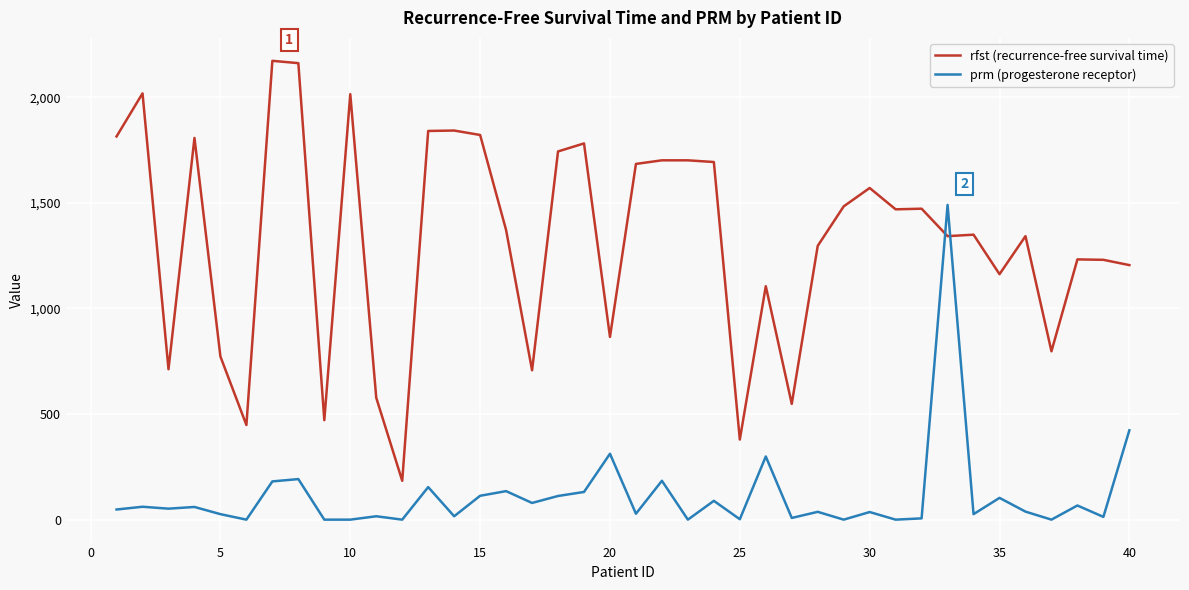

Rank the series by their average value, from highest to lowest.

rfst (recurrence-free survival time), prm (progesterone receptor)